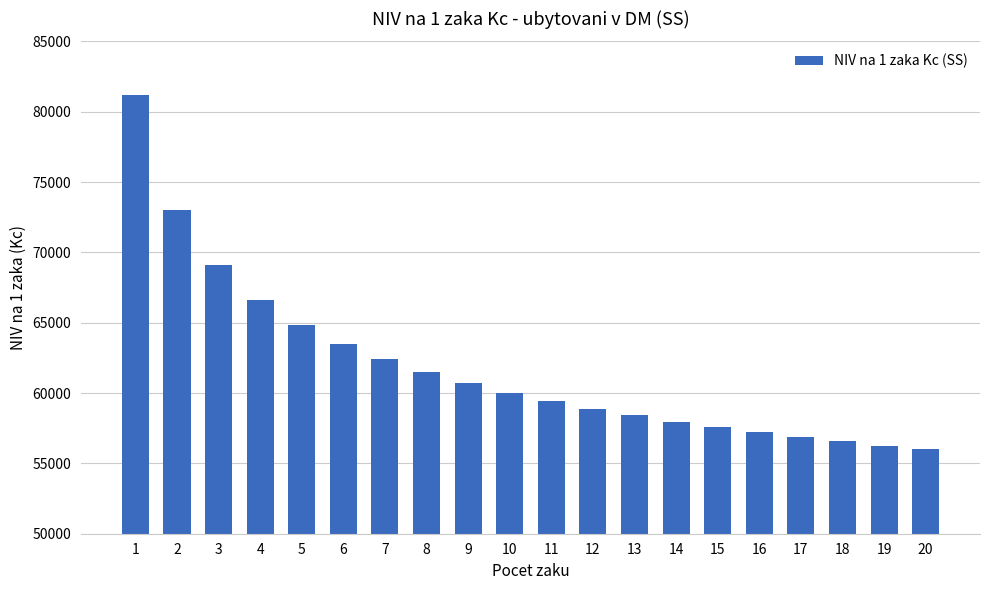

Which has a higher value, 8 or 9?

8